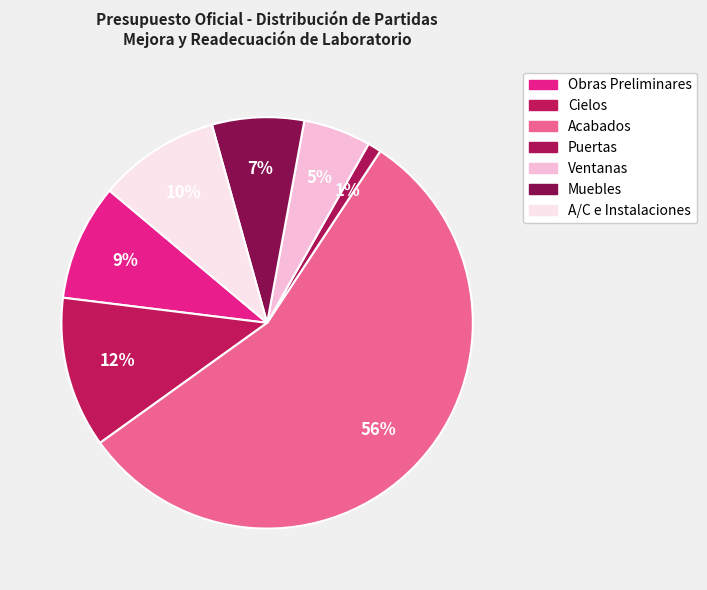

What is the total percentage of Muebles and Acabados?

63.0%